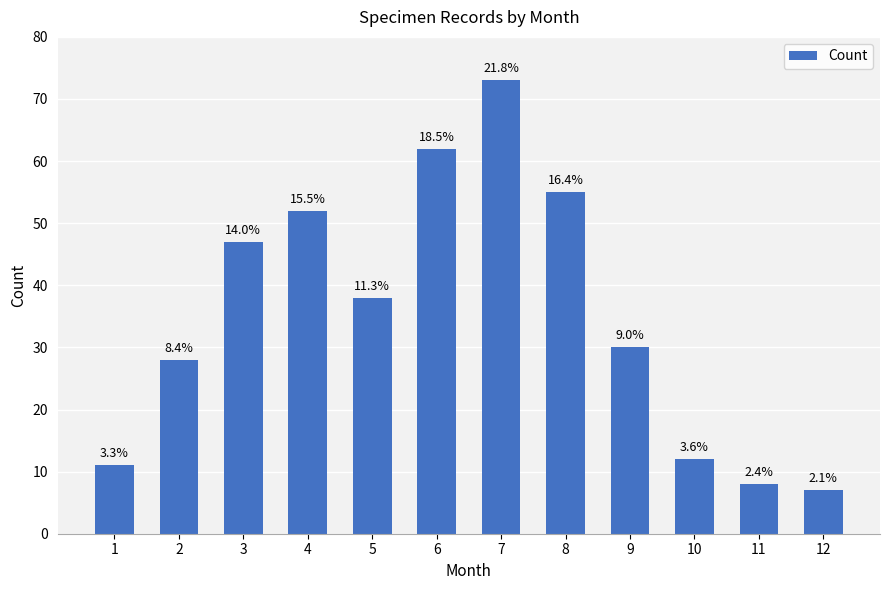

What is the ratio of the value at 2 to the value at 8?

0.5